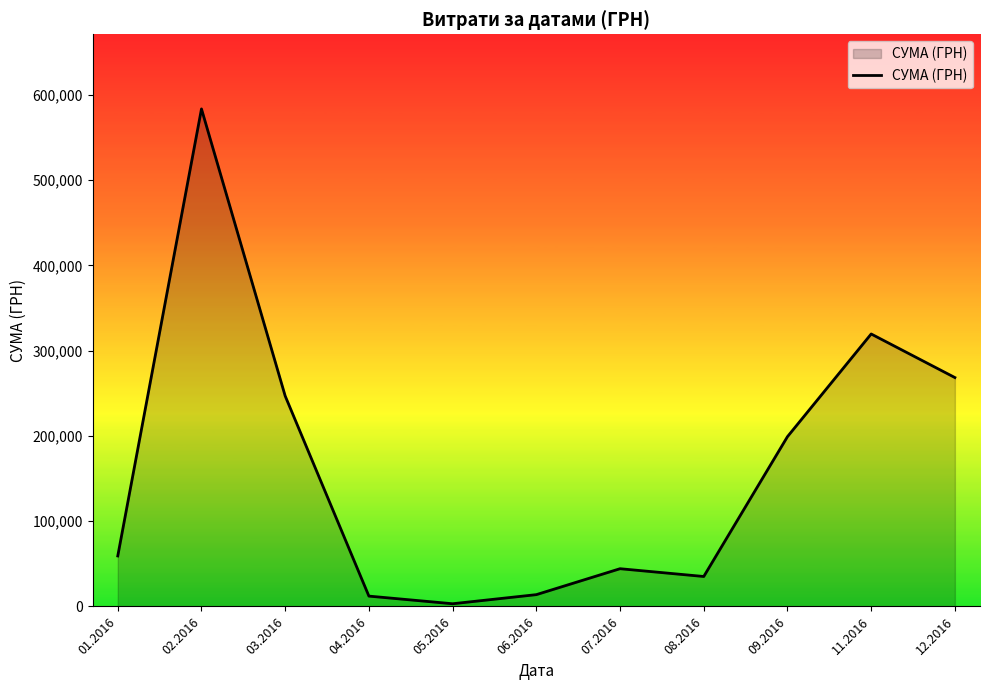

What is the difference between the values at 06.2016 and 09.2016?

185303.9